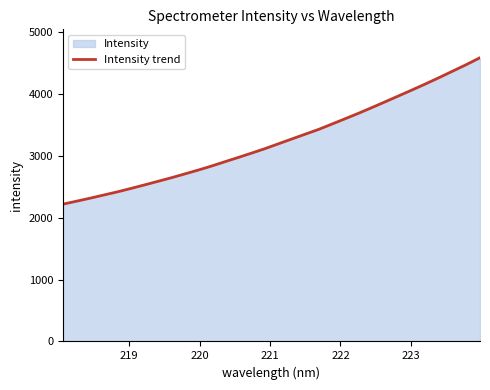

What is the average value?

3246.2